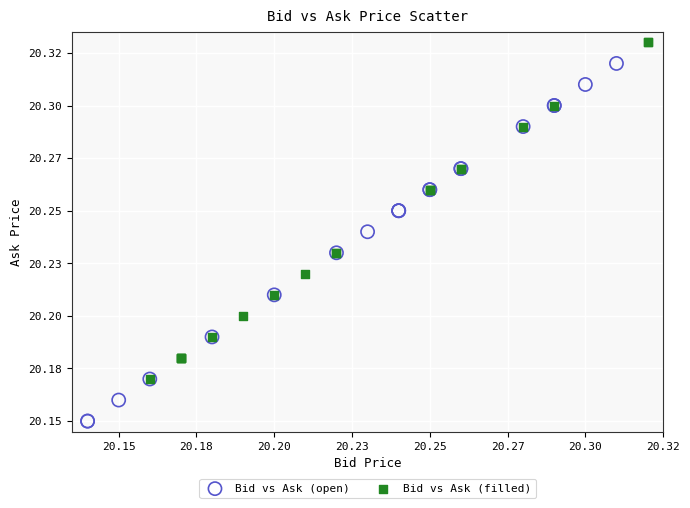

Which series reaches the minimum Y coordinate?

Bid vs Ask (open)